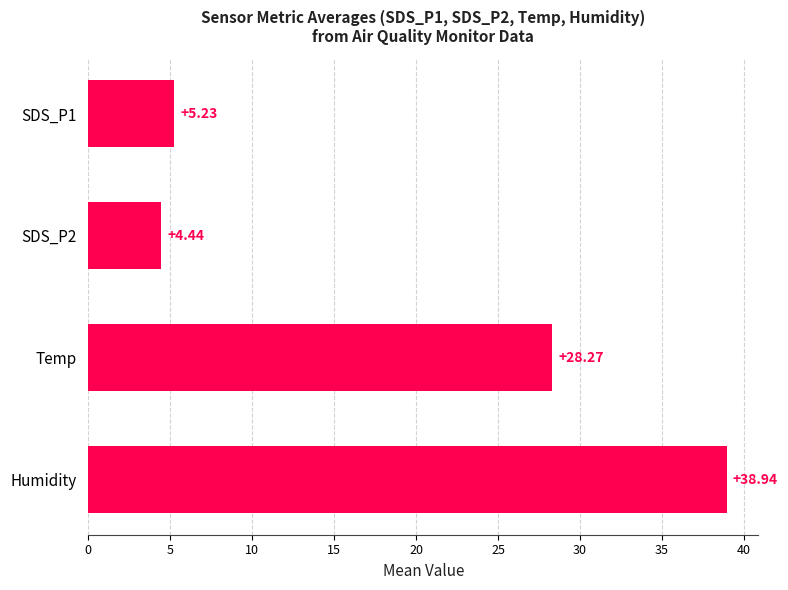

How many data points are above 28?

2